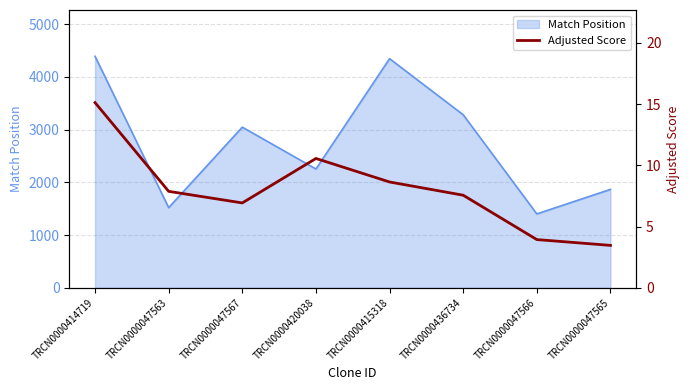

Which category has the lowest value in the Match Position series?

TRCN0000047566